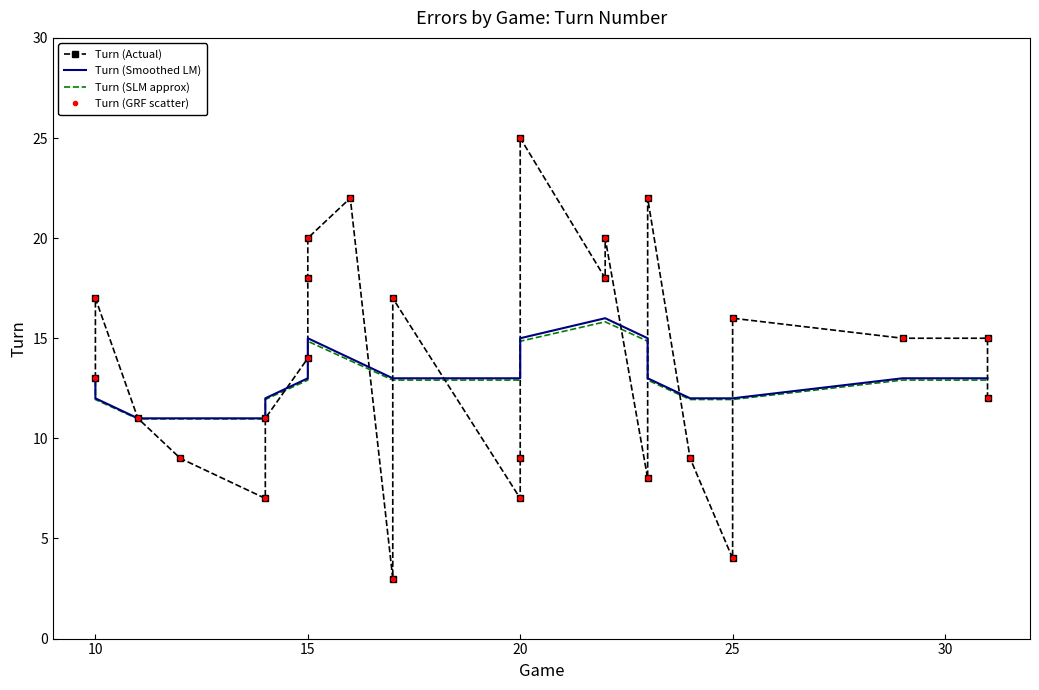

Reading right to left, what are all the values shown in this chart?

Turn (Actual): 12.0	15.0	15.0	16.0	4.0	9.0	22.0	8.0	20.0	18.0	25.0	9.0	7.0	17.0	3.0	22.0	20.0	18.0	14.0	11.0	7.0	9.0	11.0	17.0	13.0
Turn (Smoothed LM): 13.0	13.0	13.0	12.0	12.0	12.0	13.0	15.0	16.0	16.0	15.0	14.0	13.0	13.0	13.0	14.0	15.0	15.0	13.0	12.0	11.0	11.0	11.0	12.0	13.0
Turn (SLM approx): 12.9	12.9	12.9	11.9	11.9	11.9	12.9	14.8	15.8	15.8	14.8	13.9	12.9	12.9	12.9	13.9	14.8	14.8	12.9	11.9	11.0	11.0	11.0	11.9	12.9
Turn (GRF scatter): 12.0	15.0	15.0	16.0	4.0	9.0	22.0	8.0	20.0	18.0	25.0	9.0	7.0	17.0	3.0	22.0	20.0	18.0	14.0	11.0	7.0	9.0	11.0	17.0	13.0